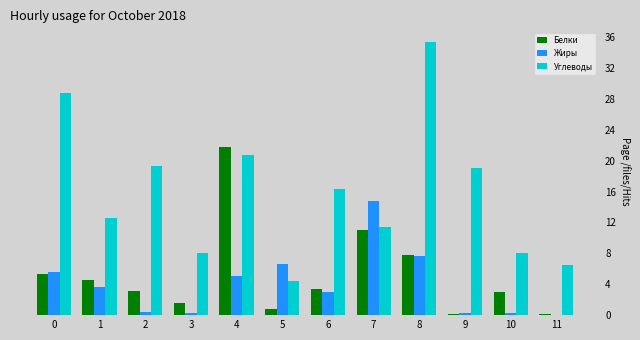

Is it true that Жиры equals 7.7 at 8?

True